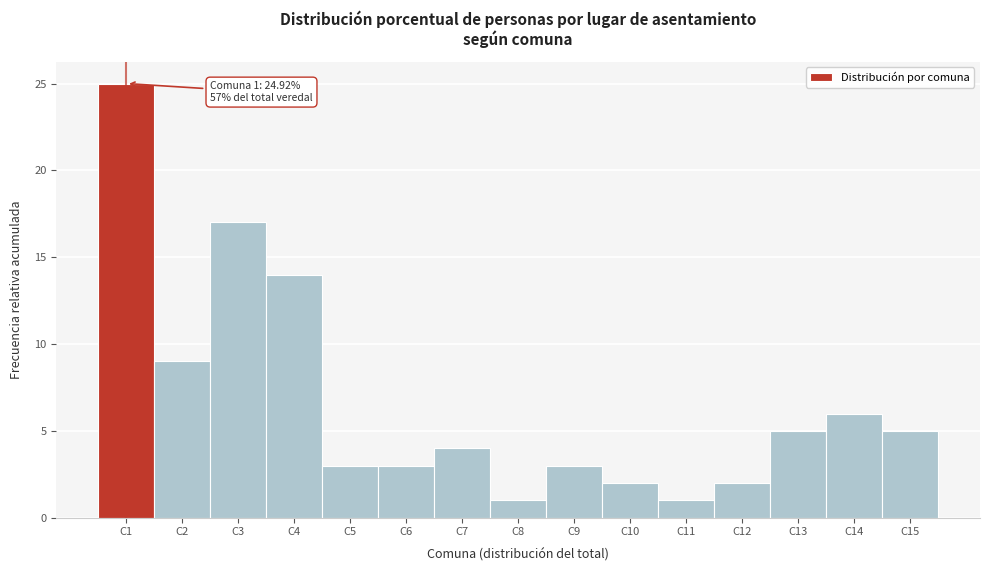

Over which range of the x-axis is the bar tallest?

0.5 to 1.5